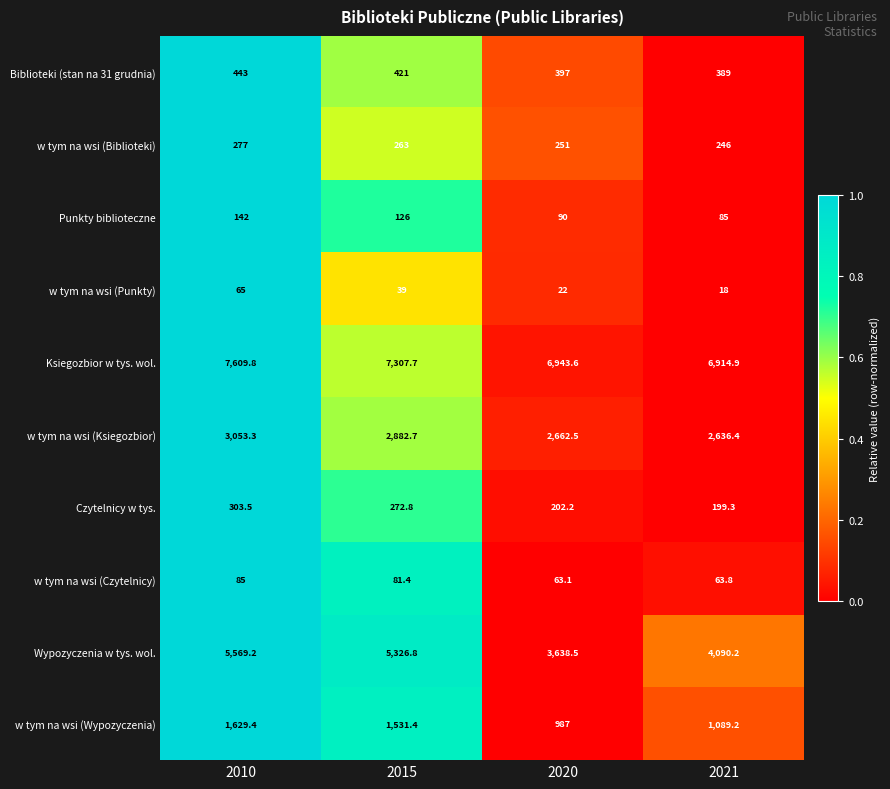

The value of w tym na wsi (Czytelnicy) at 2010 is 114.7. True or false?

False